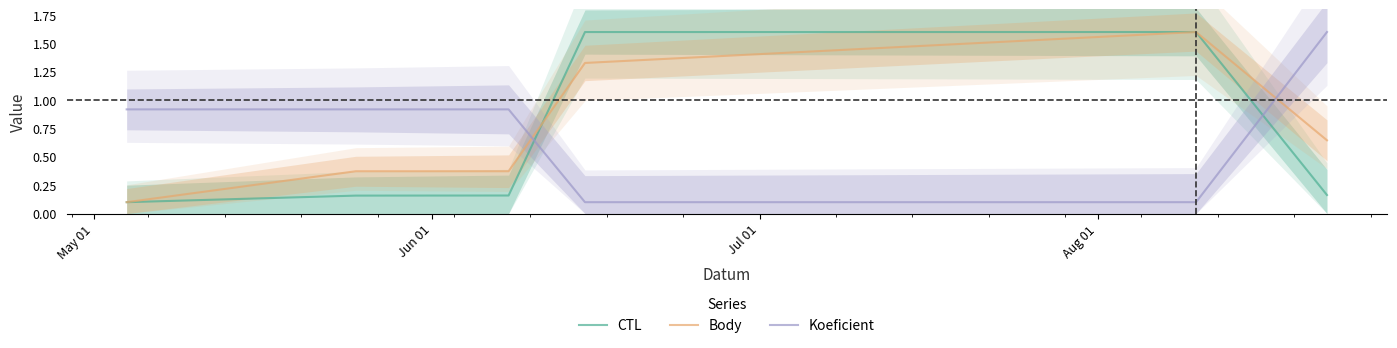

Is this an area chart (filled region under the line)?

No